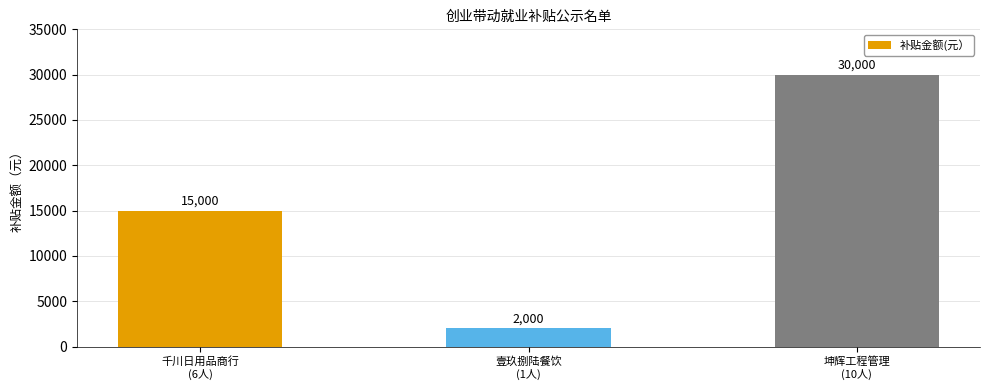

Reading right to left, extract all data points from this chart.

坤辉工程管理
(10人)=30000	壹玖捌陆餐饮
(1人)=2000	千川日用品商行
(6人)=15000